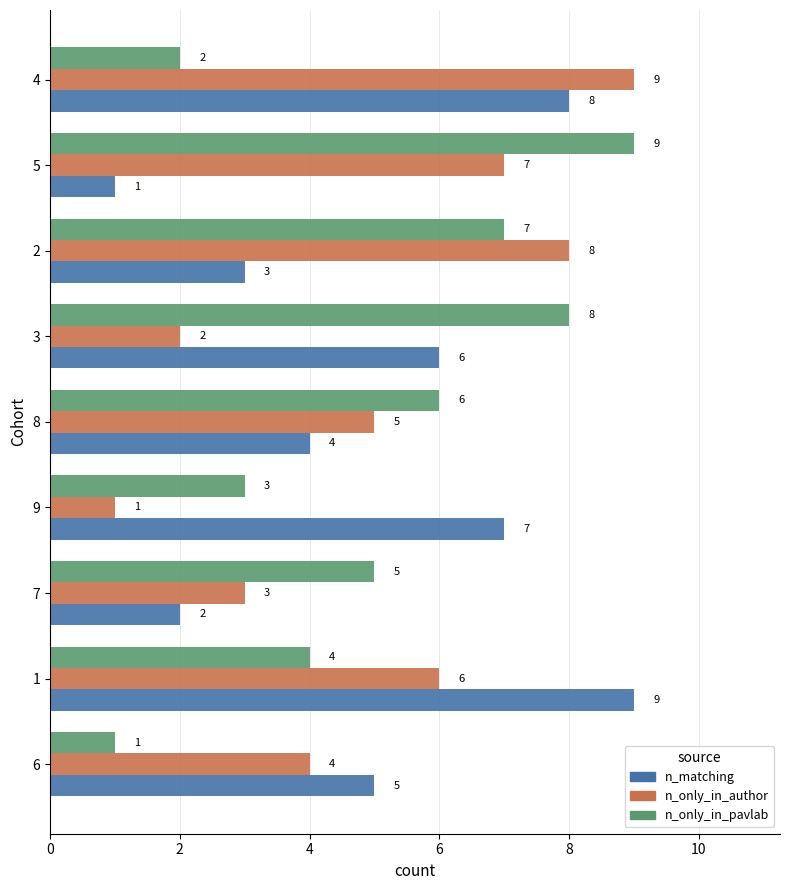

Count the n_only_in_pavlab values in the range 3 to 7.

5